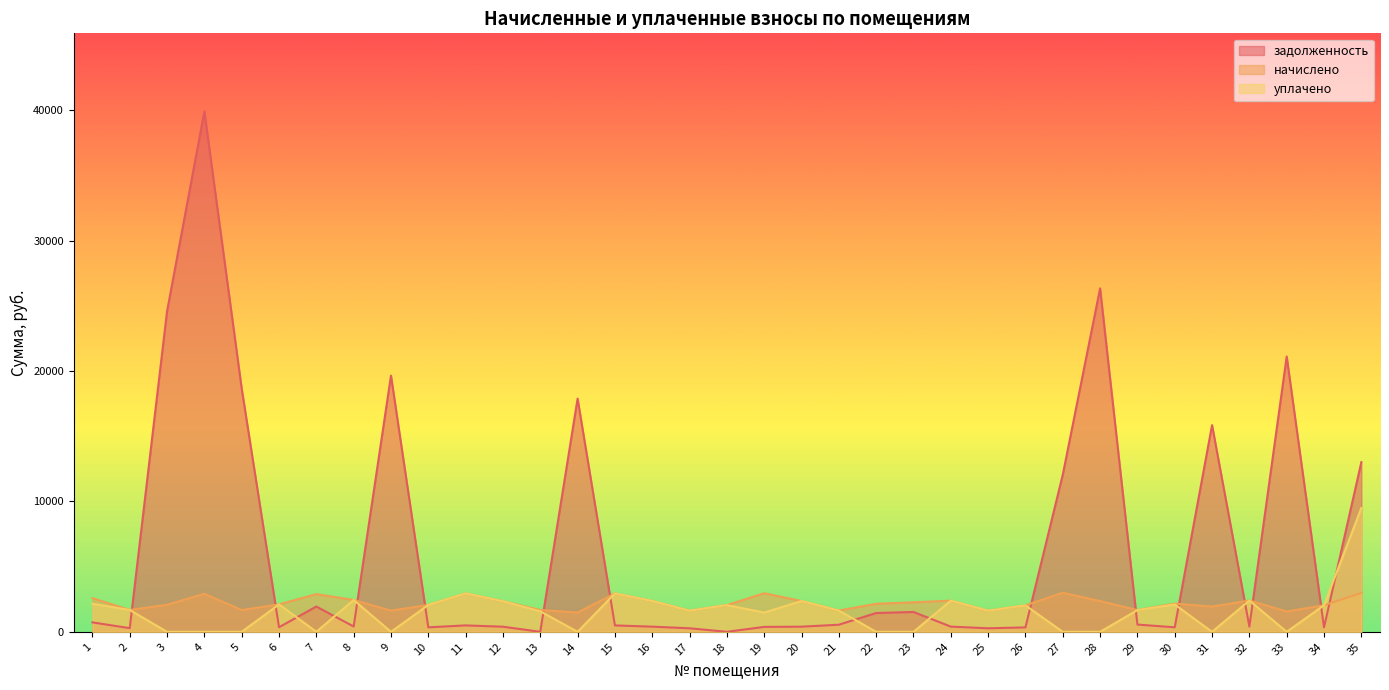

True or false: начислено has a value of 3030.5 at 10.

False